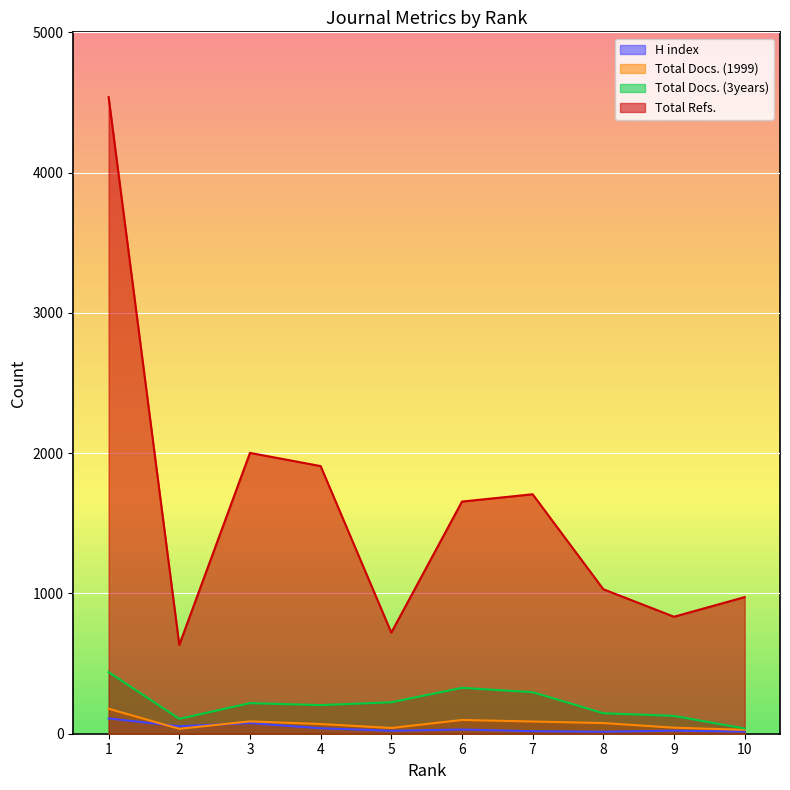

True or false: Total Docs. (3years) and Total Refs. cross at least once.

False